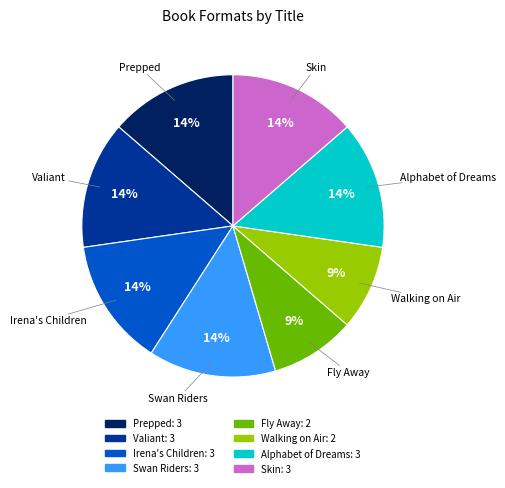

Approximately how many times larger is the value at Walking on Air compared to Fly Away?

1.0